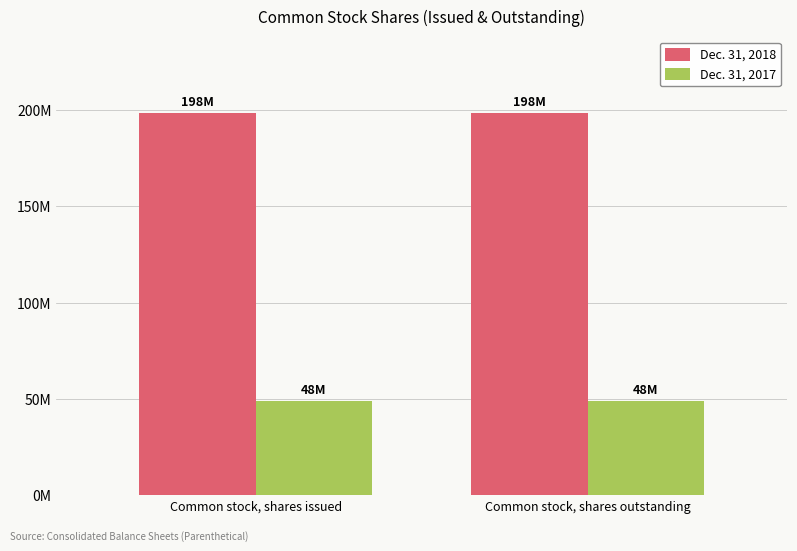

At which category is the sum across all series the highest?

Common stock, shares issued